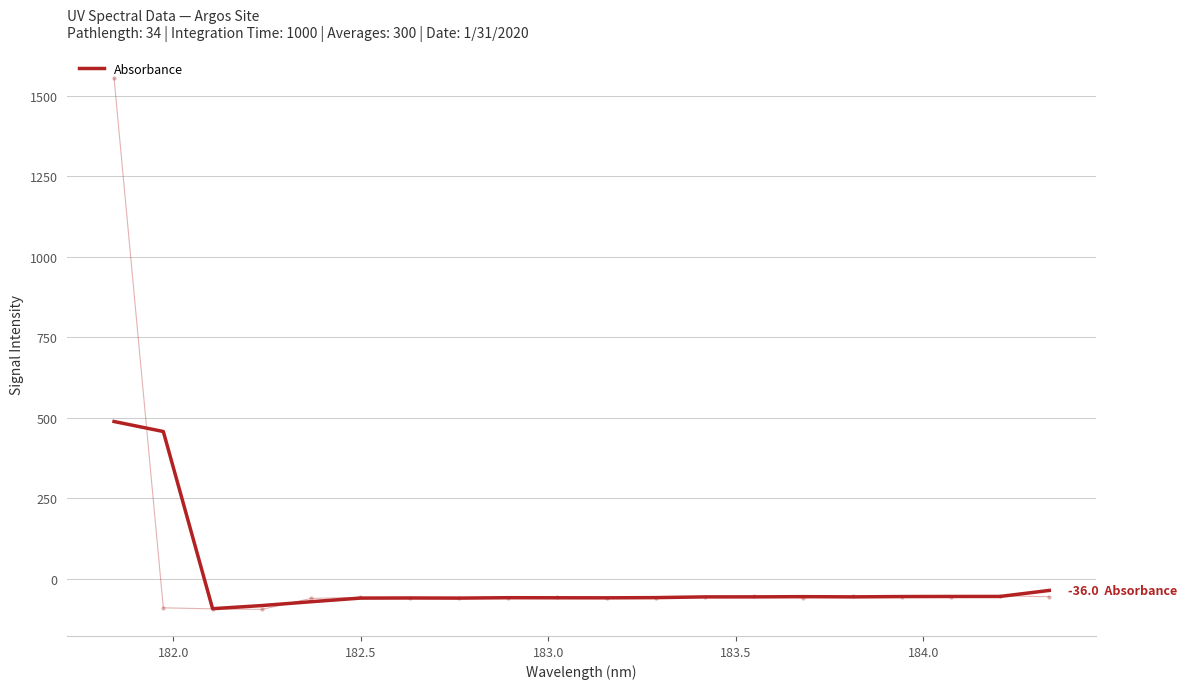

What is the minimum value for Absorbance?

-92.8